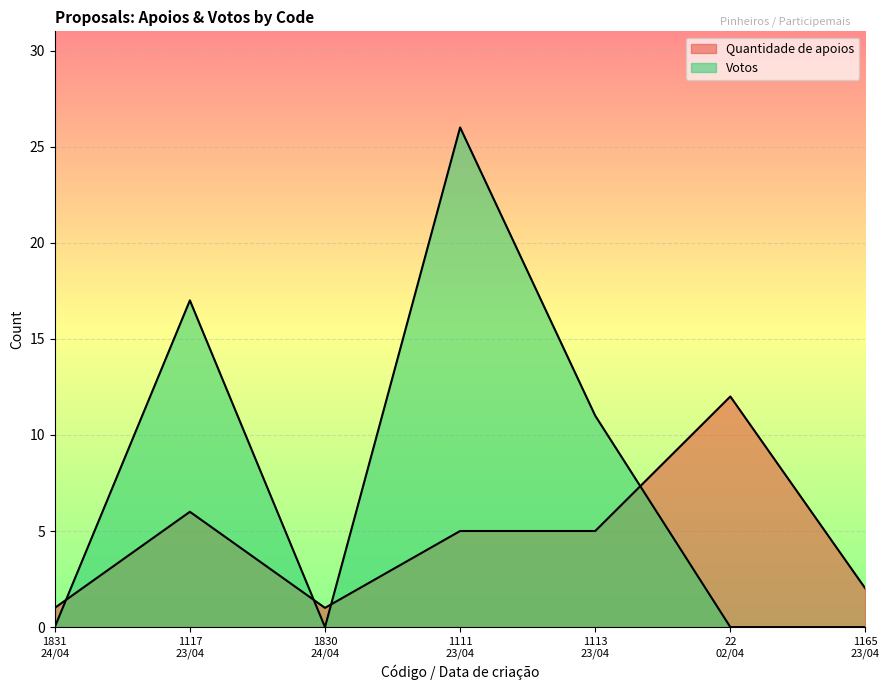

What is the spread (max minus min) of values at 22
02/04?

12